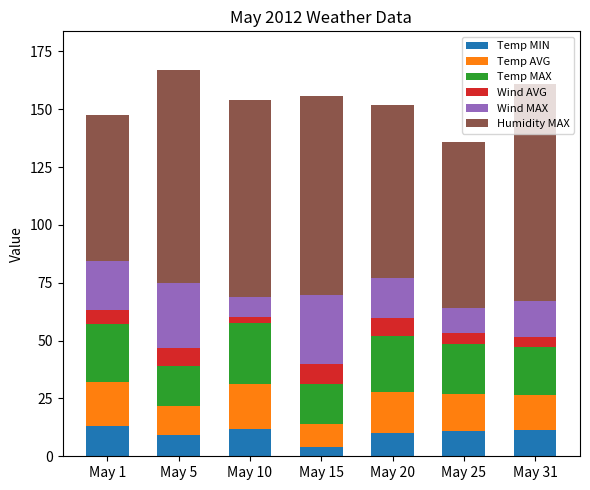

At which label does Temp MIN reach its minimum?

May 15